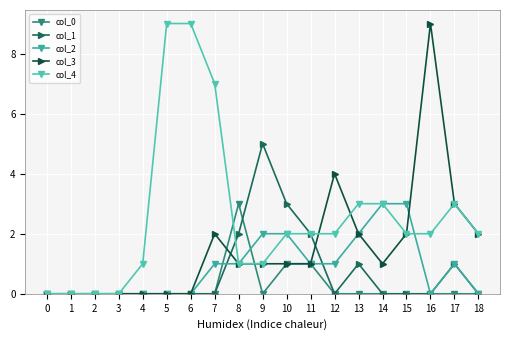

Rank the categories by col_1 value from lowest to highest.

0, 1, 2, 3, 4, 5, 6, 7, 12, 14, 15, 16, 18, 13, 17, 8, 11, 10, 9